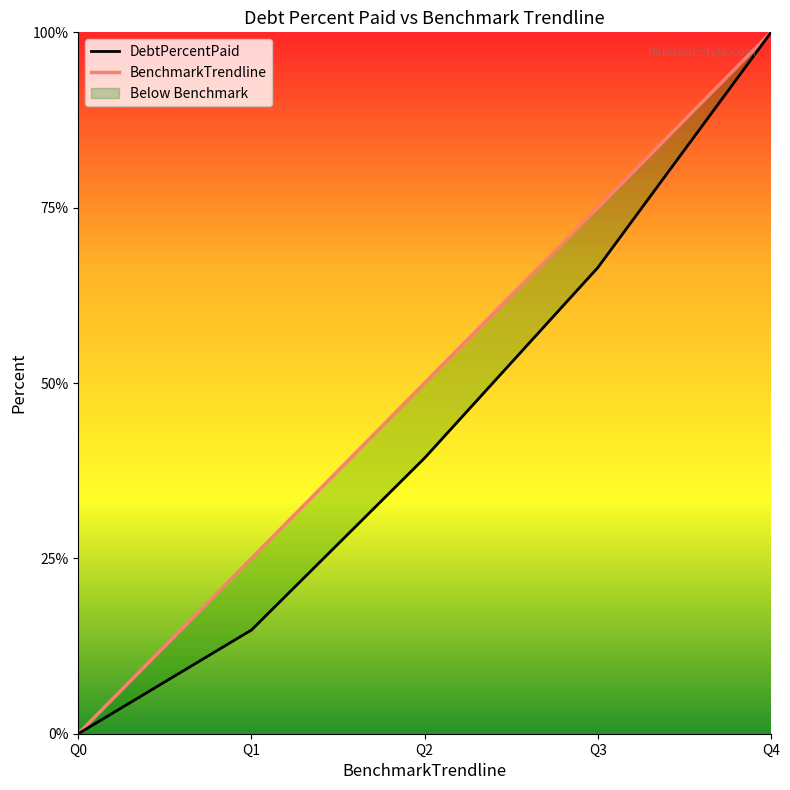

Rank the series at Q0 from highest to lowest value.

DebtPercentPaid, BenchmarkTrendline